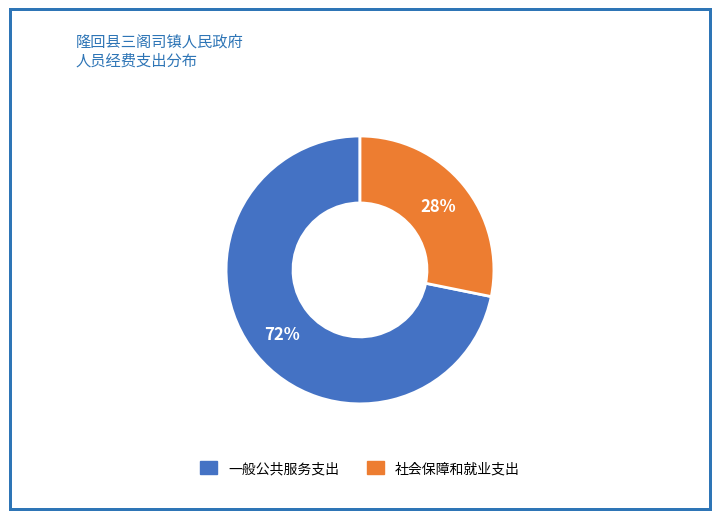

Approximately how many times larger is the value at 社会保障和就业支出 compared to 一般公共服务支出?

0.4